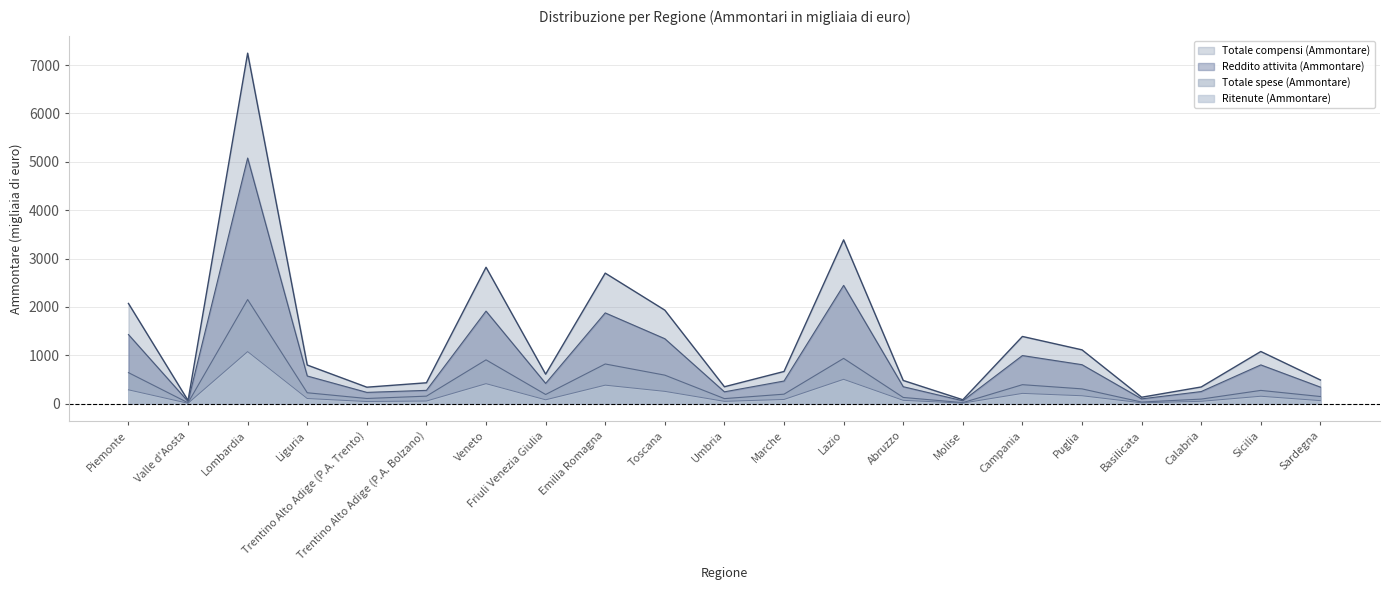

At which label is Ritenute (Ammontare) closest to 542?

Lazio